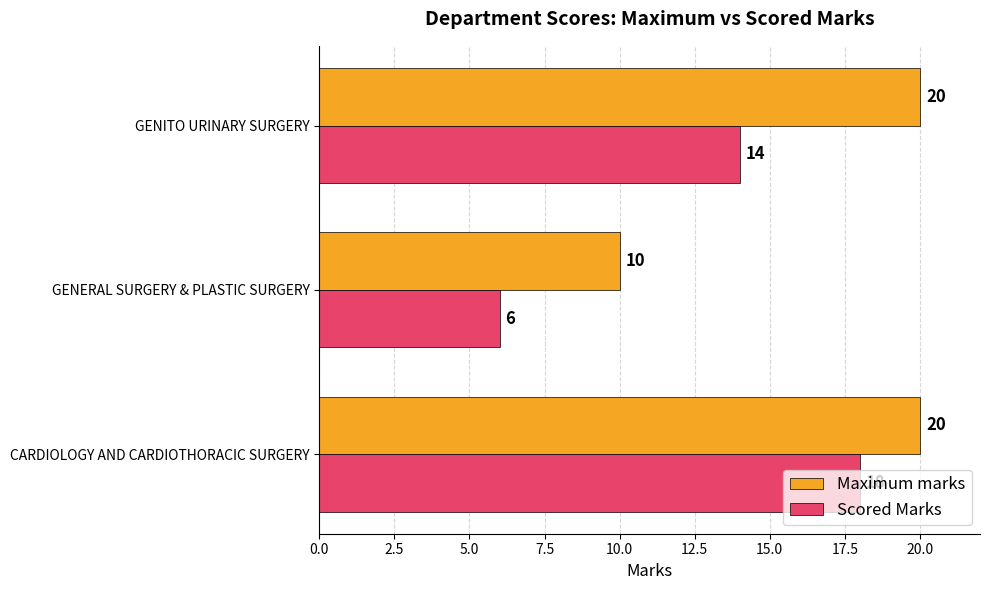

How many values in the Scored Marks series are below 14?

1